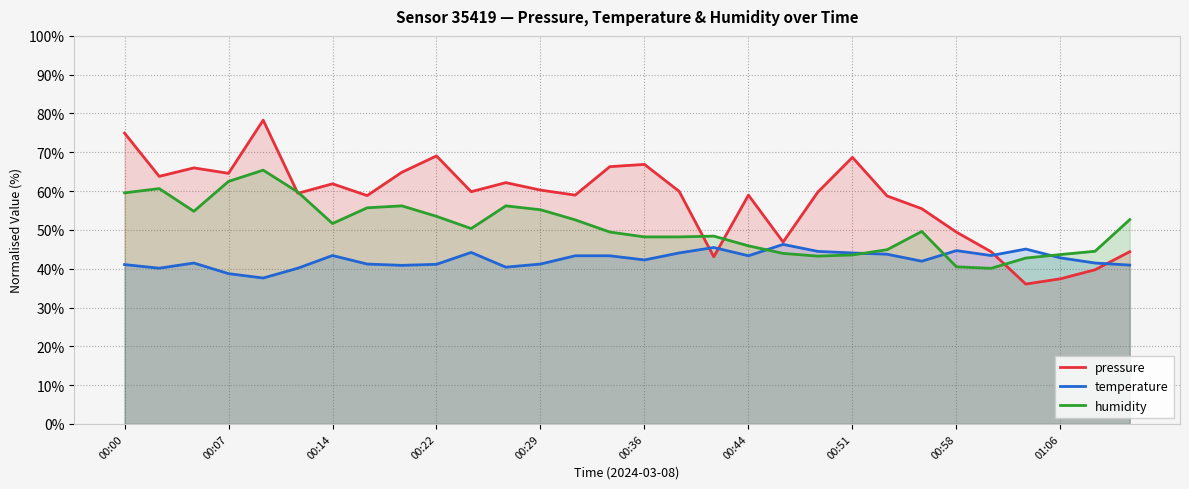

List the series in order of their peak value, highest first.

pressure, humidity, temperature